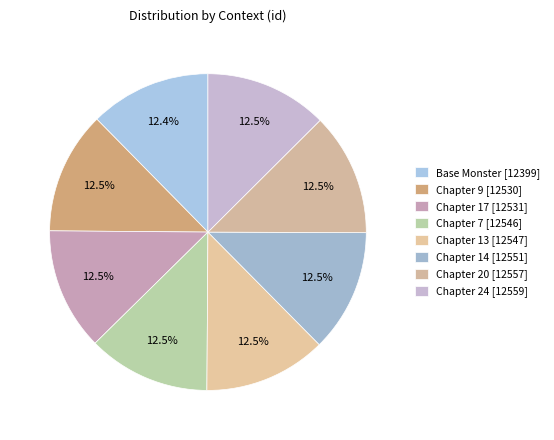

To the nearest percent, what portion does Chapter 20 [12557] represent?

13%